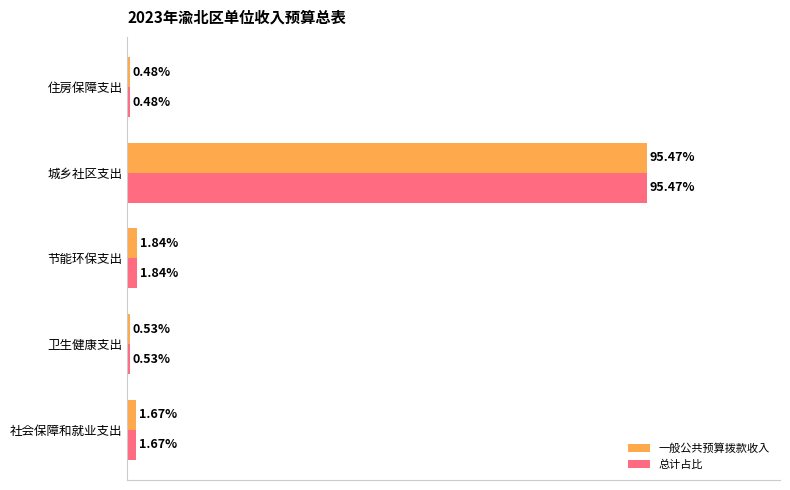

Which category has the highest value in the 总计占比 series?

城乡社区支出